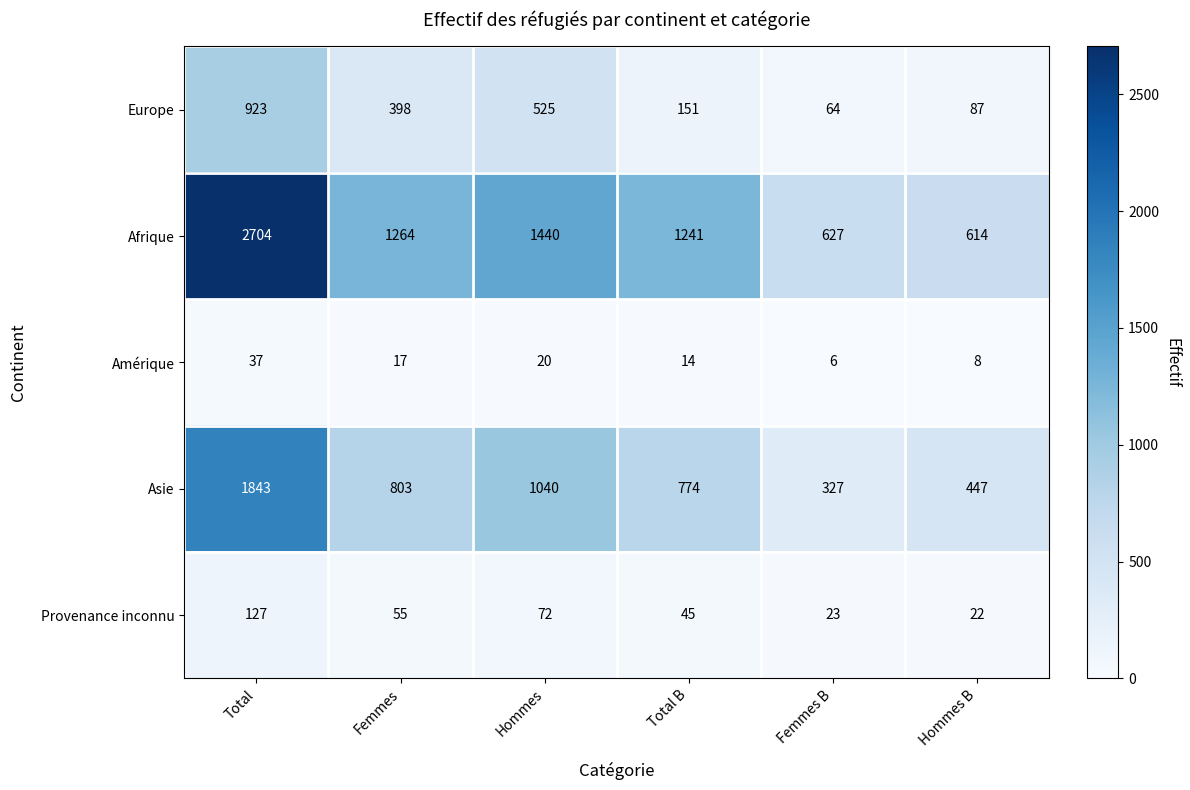

True or false: Europe has a value of 87 at Hommes B.

True